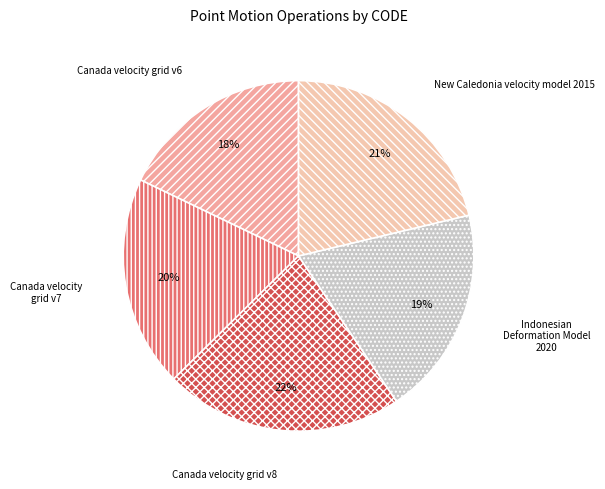

Do Canada velocity grid v8 and Canada velocity grid v6 together represent more than half of the pie?

No